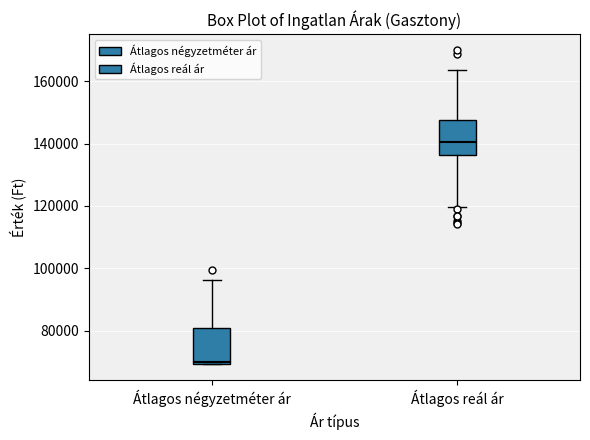

Which box's median line is the lowest?

Átlagos négyzetméter ár